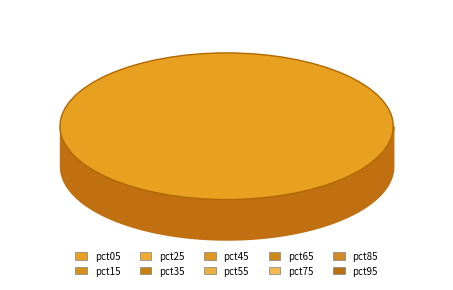

To the nearest percent, what percentage of the pie is pct65?

6%